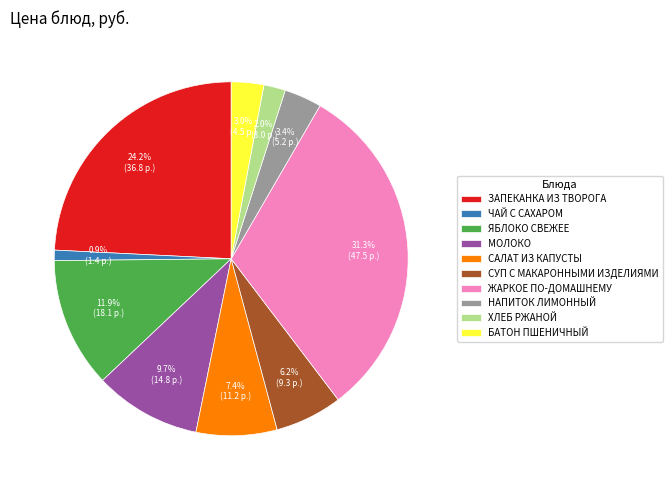

Which category has the biggest portion of the pie?

ЖАРКОЕ ПО-ДОМАШНЕМУ